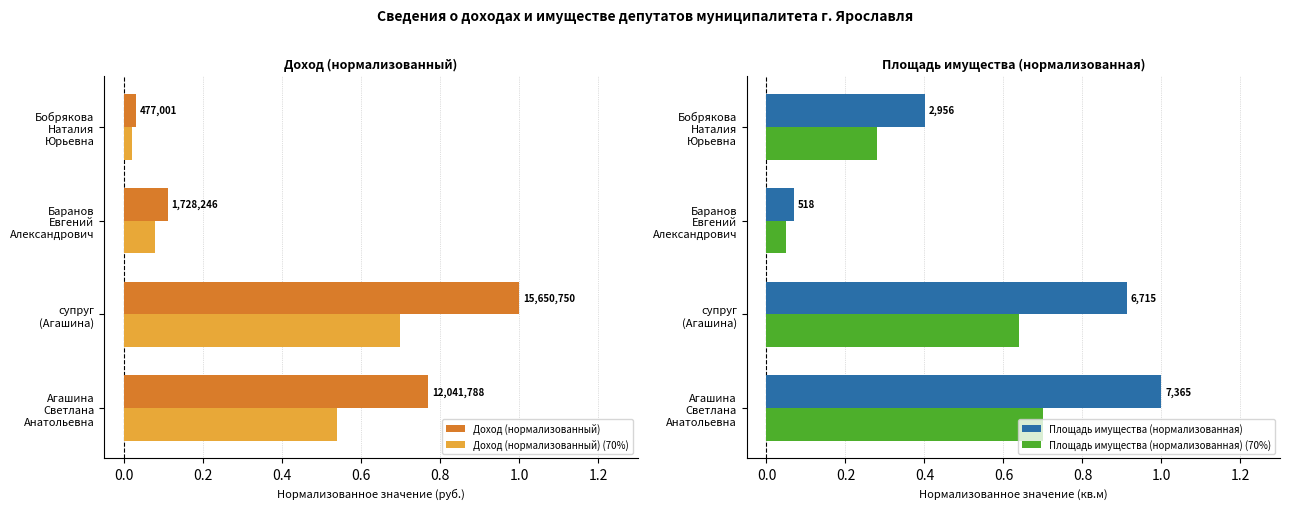

List the series in order of their overall mean, lowest first.

Доход (нормализованный) (70%), Площадь имущества (нормализованная) (70%), Доход (нормализованный), Площадь имущества (нормализованная)